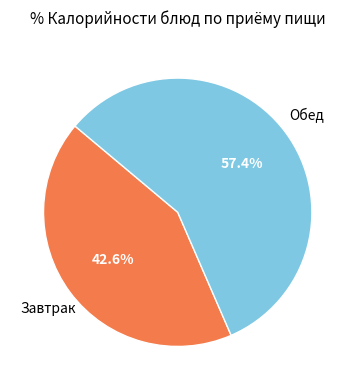

Is there a majority slice in this chart?

Yes